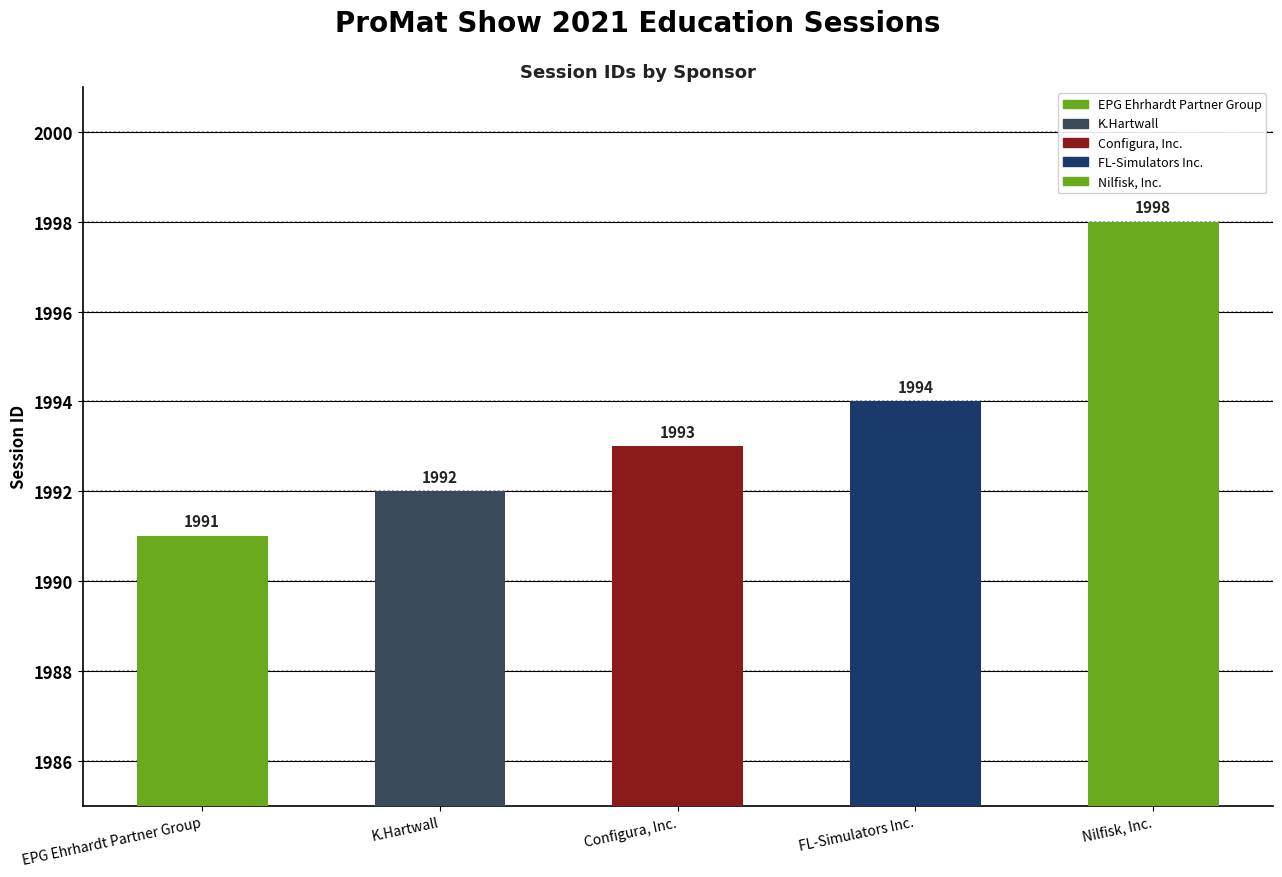

What is the approximate value at Nilfisk, Inc.?

1998